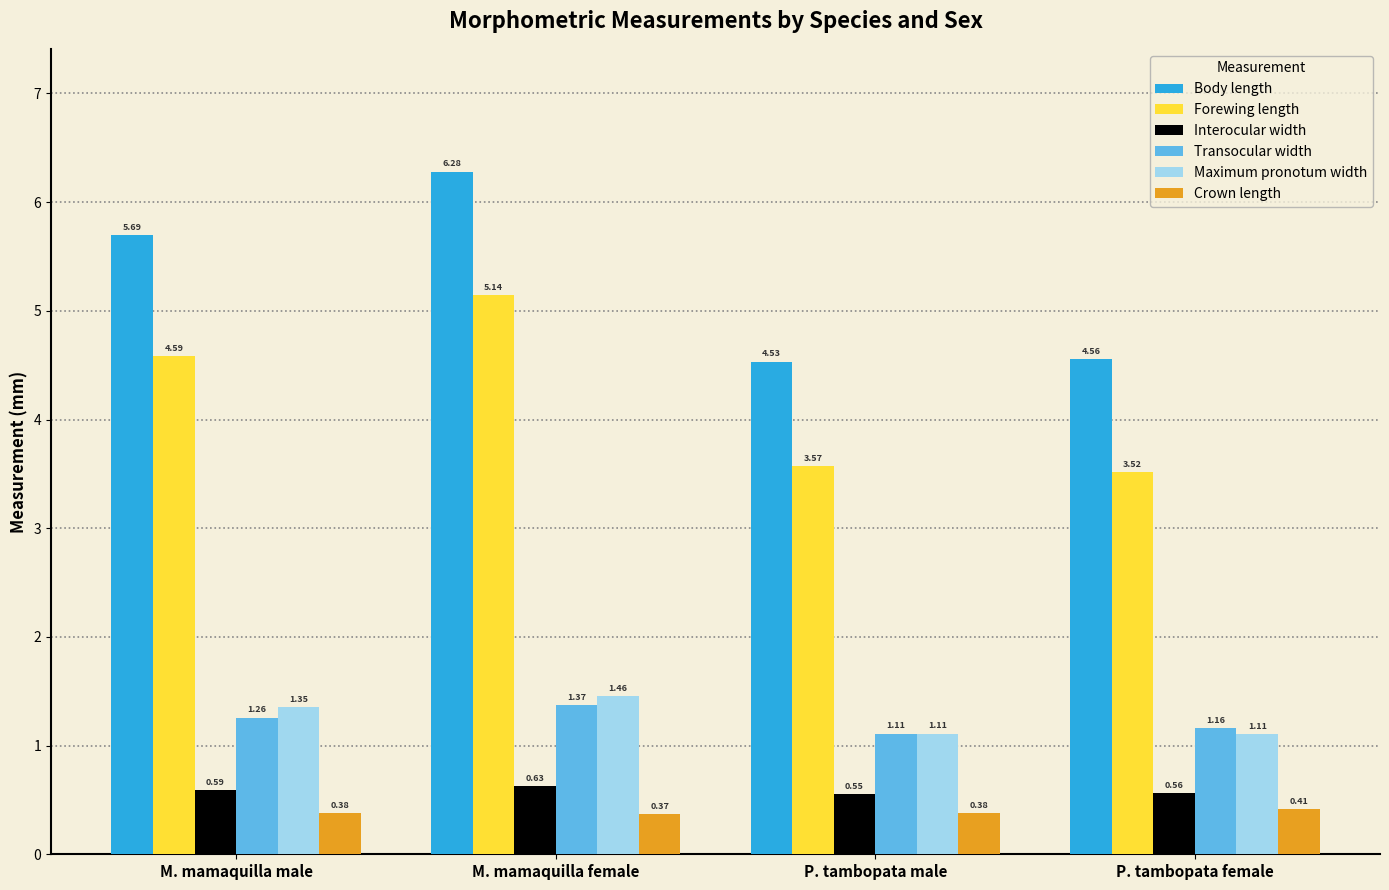

What is the sum of the Transocular width values at M. mamaquilla male and P. tambopata female?

2.4